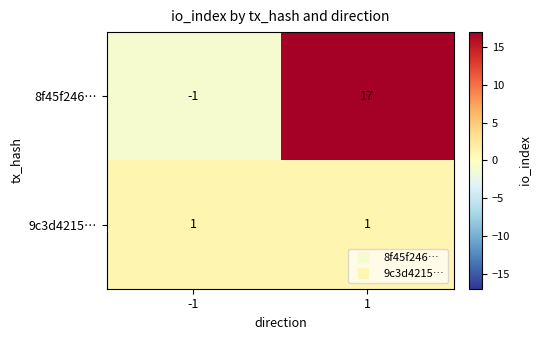

How many categories are shown in the chart?

2